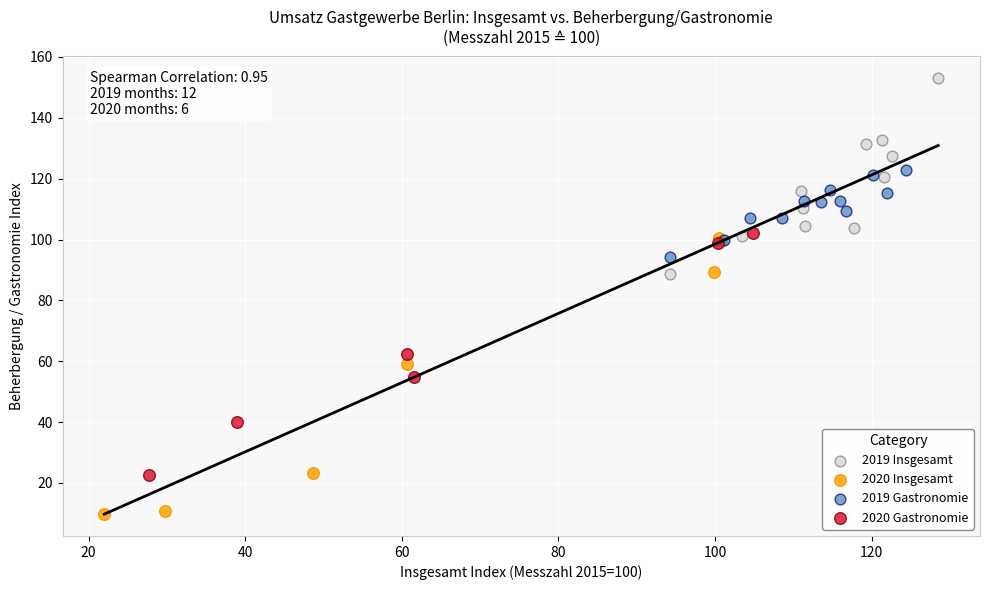

Which series has the widest spread of Y values?

2020 Insgesamt